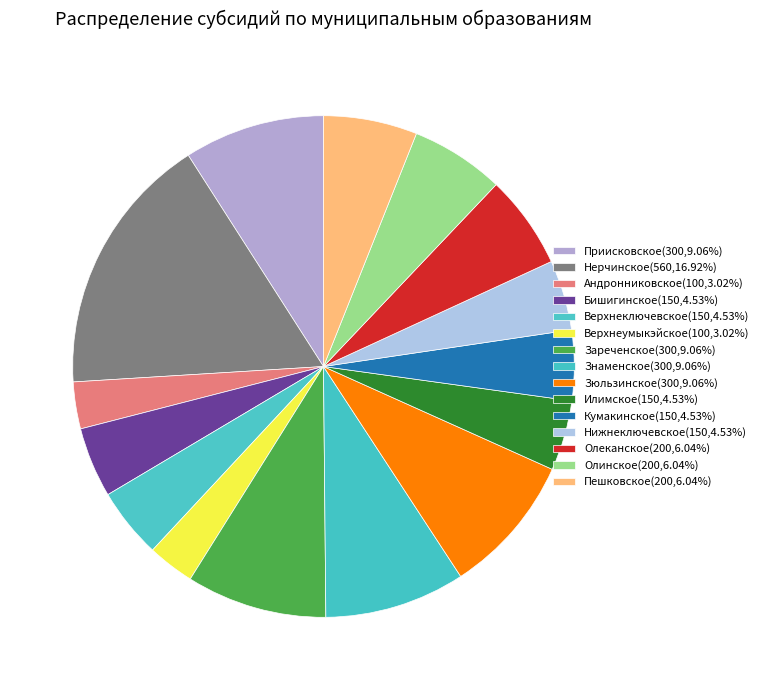

To the nearest percent, what percentage of the pie is Зареченское?

9%